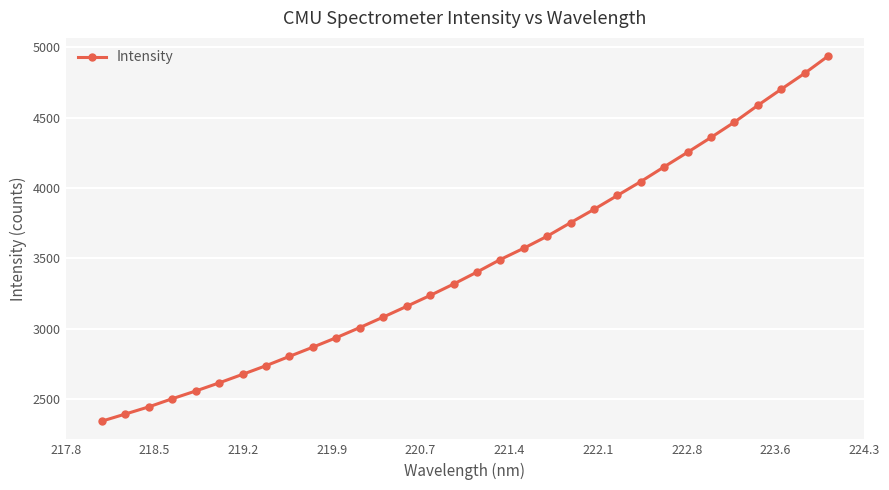

What is the smallest value displayed?

2345.8